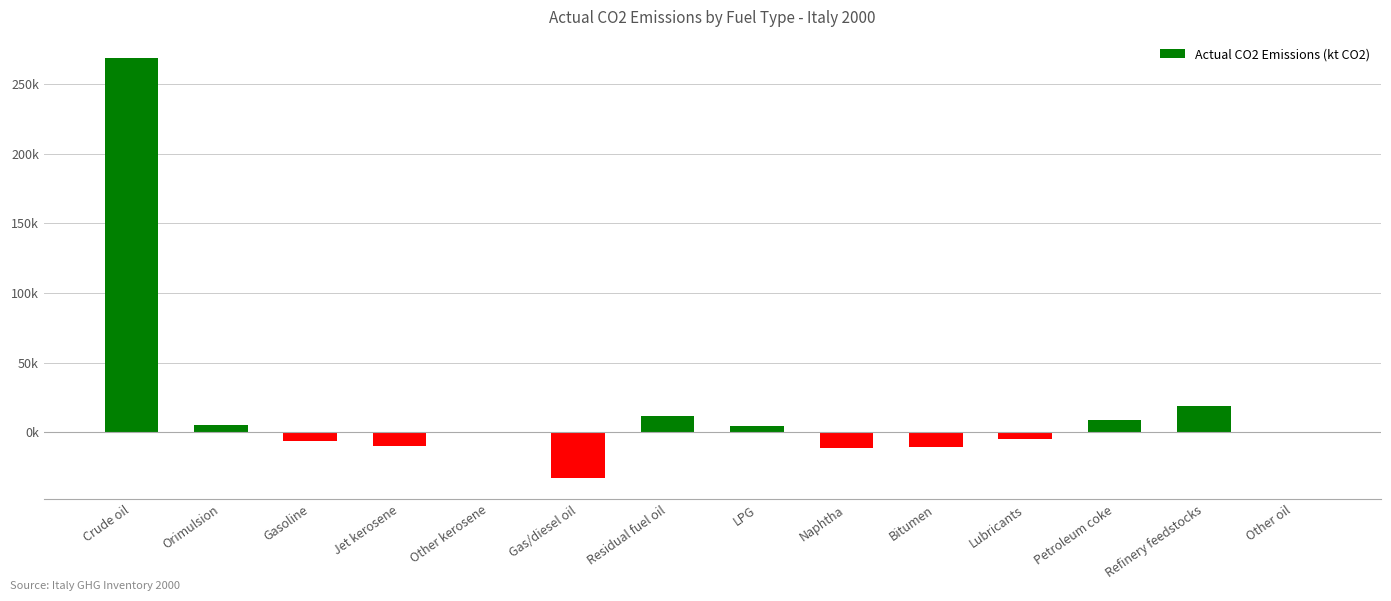

The value at Petroleum coke is 8569.5. True or false?

True